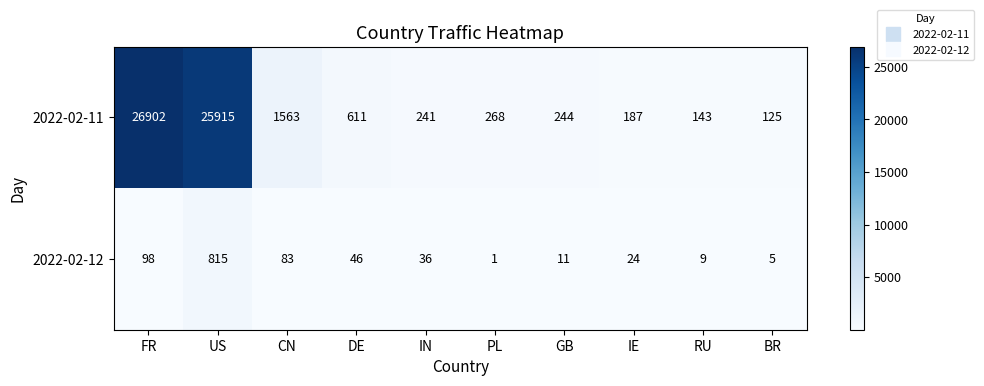

Which series has the widest spread of values?

2022-02-11